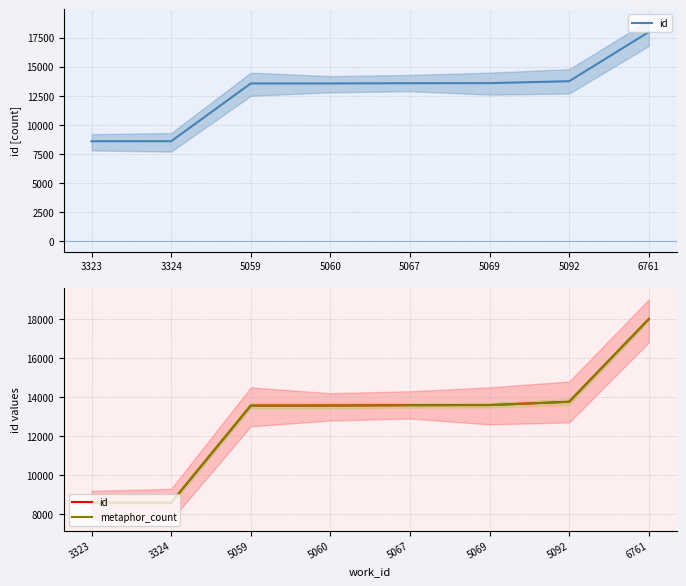

True or false: metaphor_count and id intersect in this chart.

False